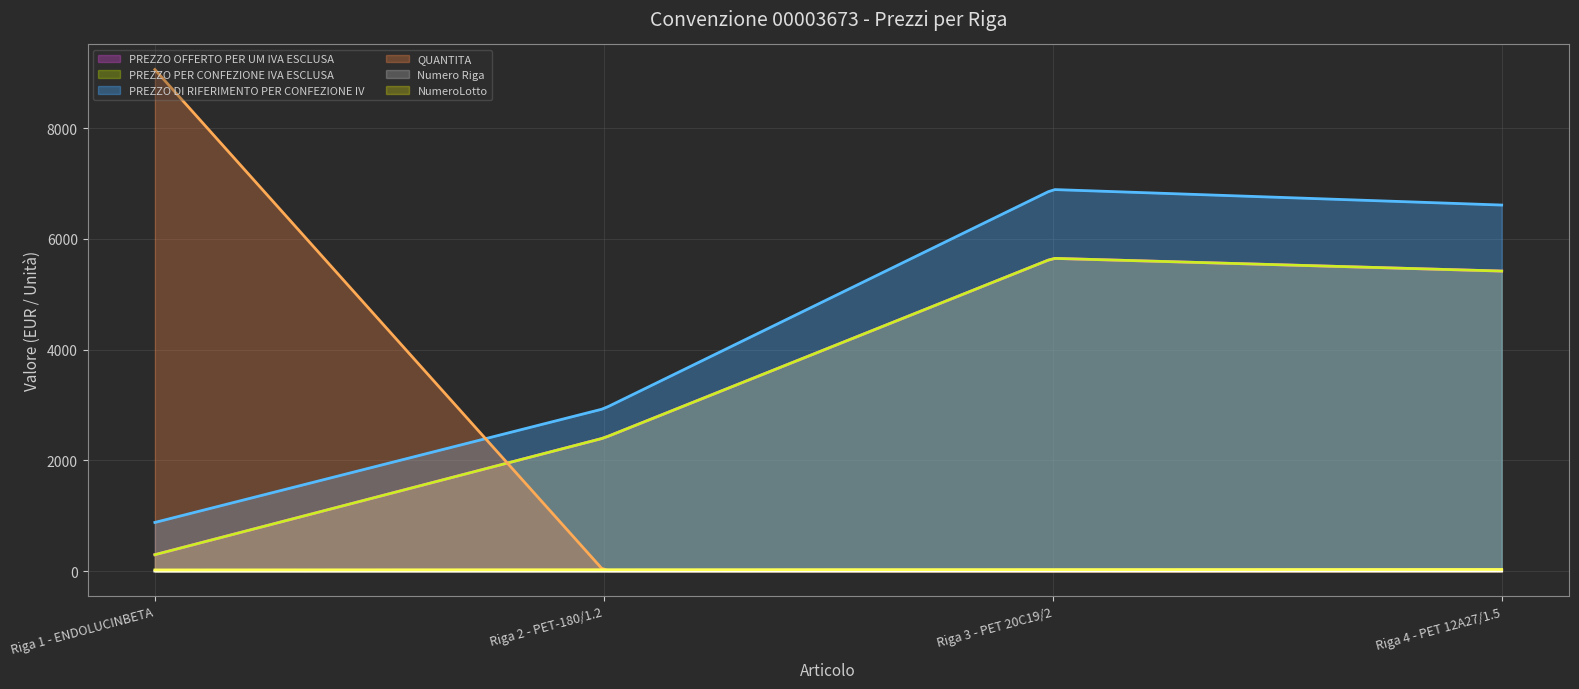

At Riga 2 - PET-180/1.2, list the series in order from smallest to largest.

Numero Riga, QUANTITA, NumeroLotto, PREZZO OFFERTO PER UM IVA ESCLUSA, PREZZO PER CONFEZIONE IVA ESCLUSA, PREZZO DI RIFERIMENTO PER CONFEZIONE IV